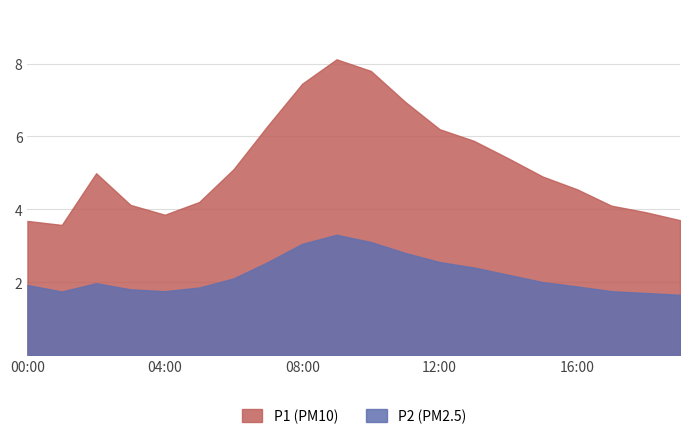

The P1 series shows 6.2 at 12:00. True or false?

True